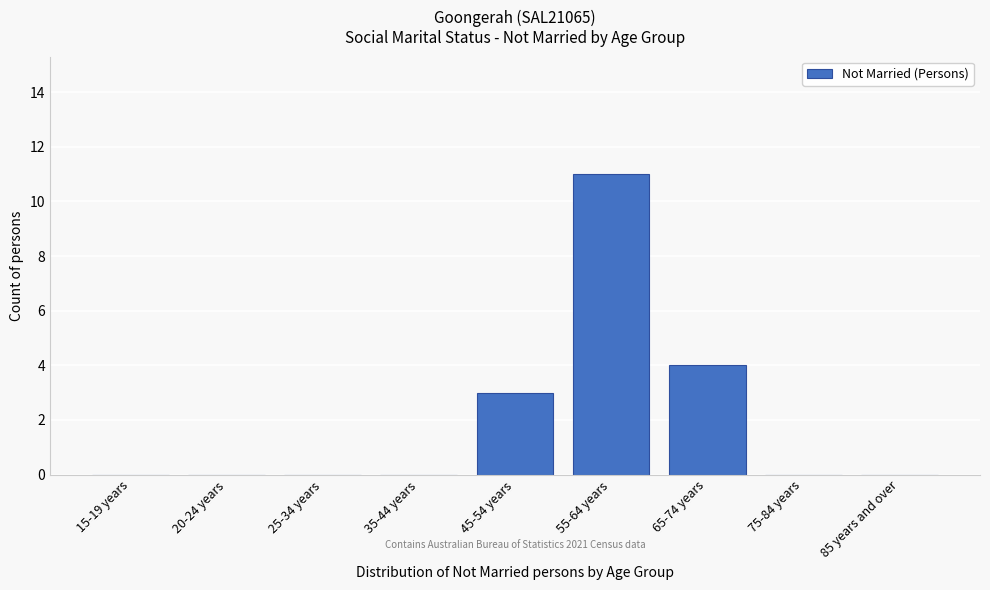

Reading left to right, extract all data points from this chart.

15-19 years=0	20-24 years=0	25-34 years=0	35-44 years=0	45-54 years=3	55-64 years=11	65-74 years=4	75-84 years=0	85 years and over=0